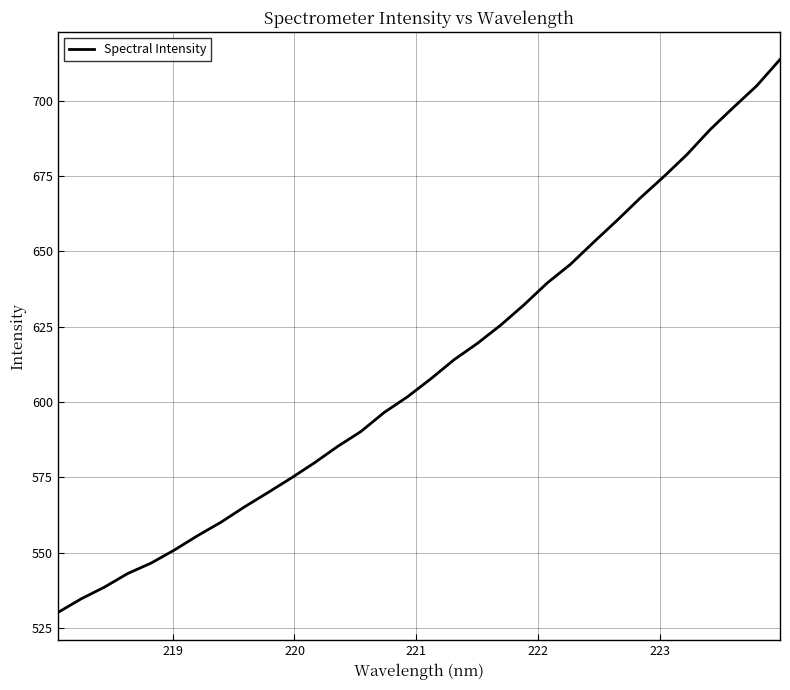

What is the sum of all values?

19551.9